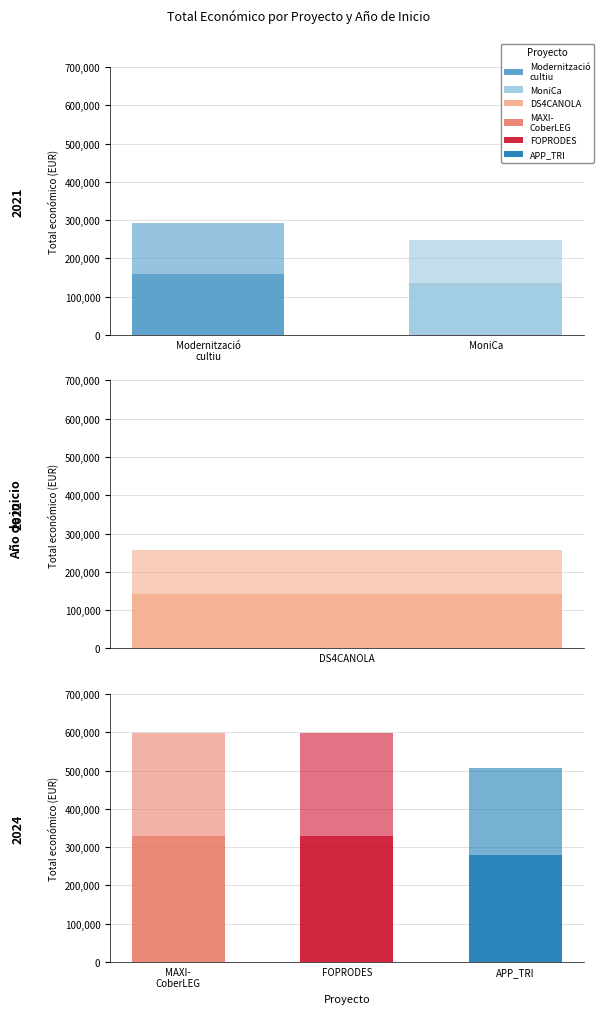

What is the difference between the maximum and minimum values?

350577